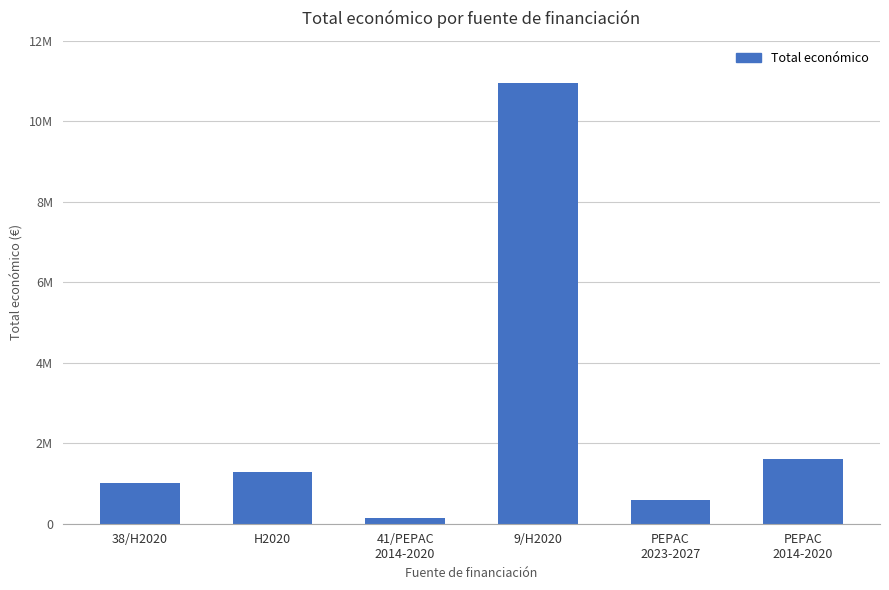

List the labels in order of value, smallest first.

41/PEPAC
2014-2020, PEPAC
2023-2027, 38/H2020, H2020, PEPAC
2014-2020, 9/H2020